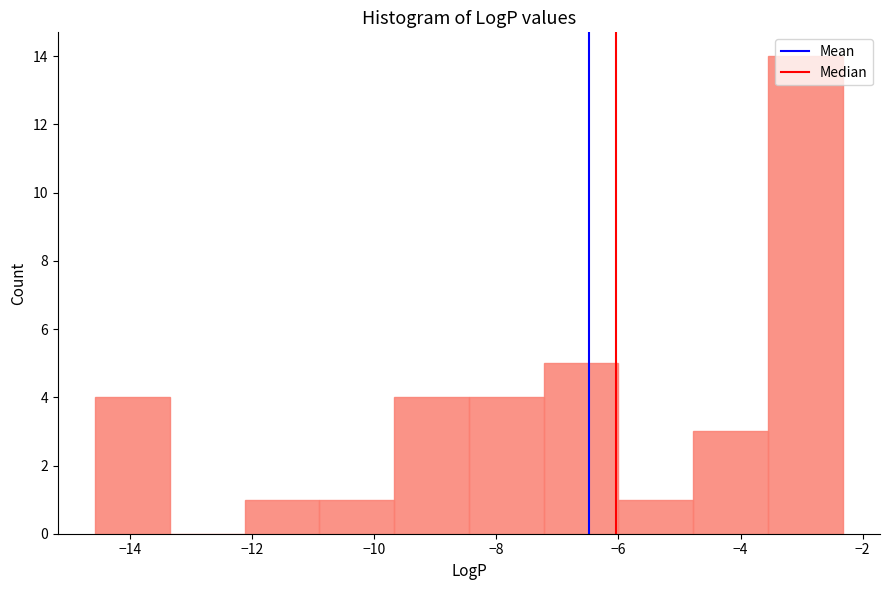

Reading left to right, transcribe this chart: for each bar, give the range it covers on the x-axis and its height. Neither the bar edges nor the heights are printed on the chart, so give them approximately, as read against the axes.

-14.6 to -13.4: 4
-13.4 to -12.2: 0
-12.2 to -10.8: 1
-10.8 to -9.6: 1
-9.6 to -8.4: 4
-8.4 to -7.2: 4
-7.2 to -6.0: 5
-6.0 to -4.8: 1
-4.8 to -3.6: 3
-3.6 to -2.4: 14